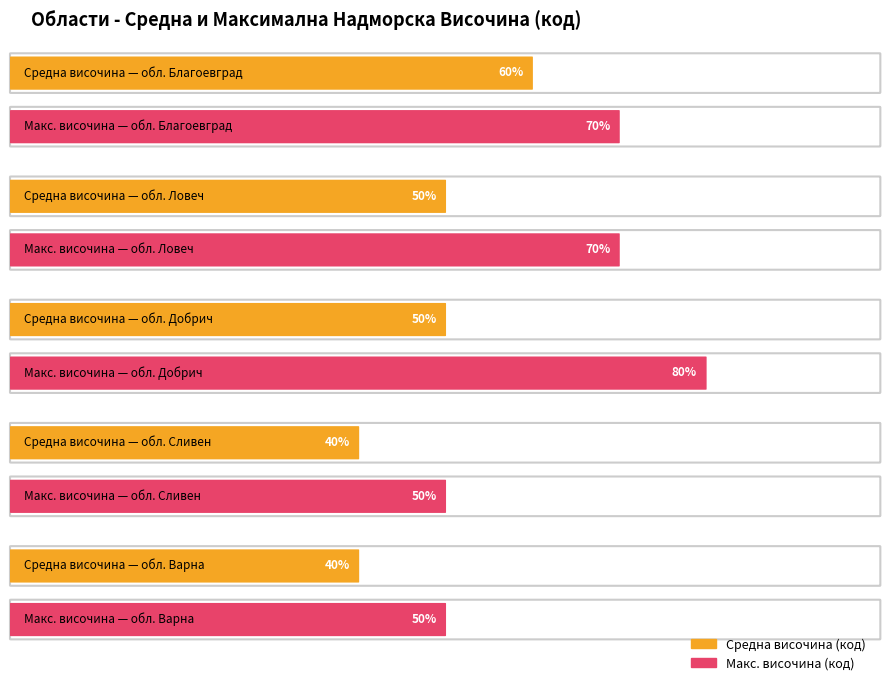

What is the label of the 5th bar from the right?

обл. Благоевград